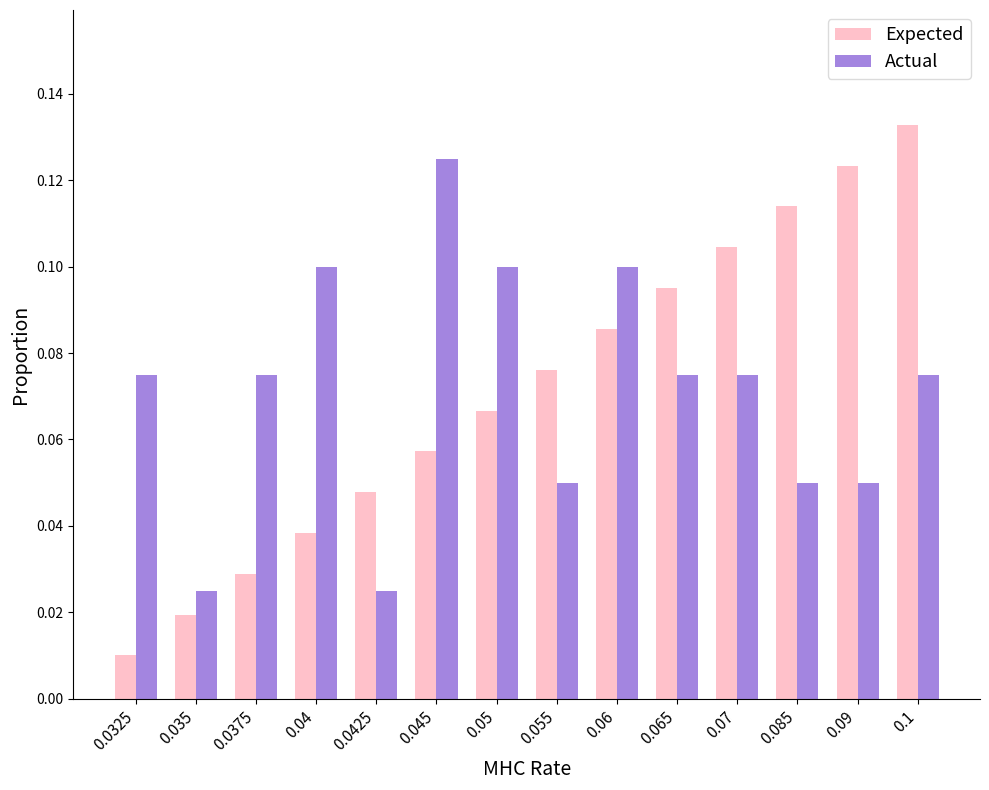

Where is Expected nearest to the value 0?

0.0325